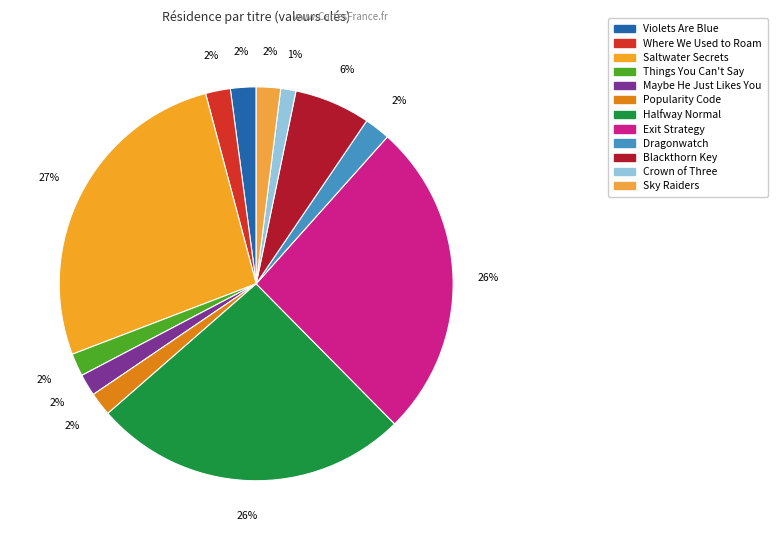

How many segments does this pie chart have?

12